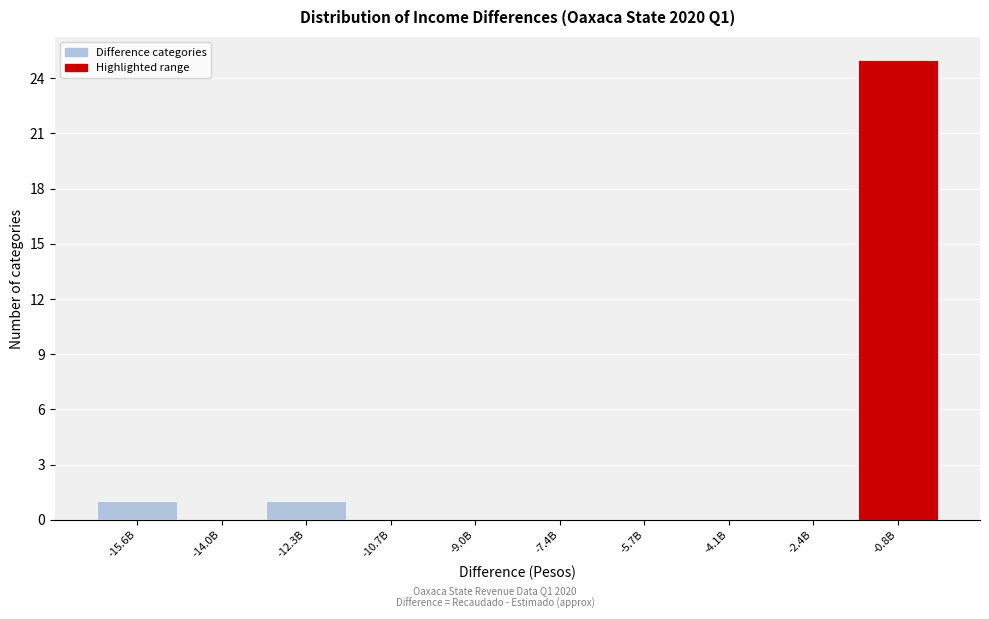

Reading left to right, extract all data points from this chart.

-15.6B=1	-14.0B=0	-12.3B=1	-10.7B=0	-9.0B=0	-7.4B=0	-5.7B=0	-4.1B=0	-2.4B=0	-0.8B=25